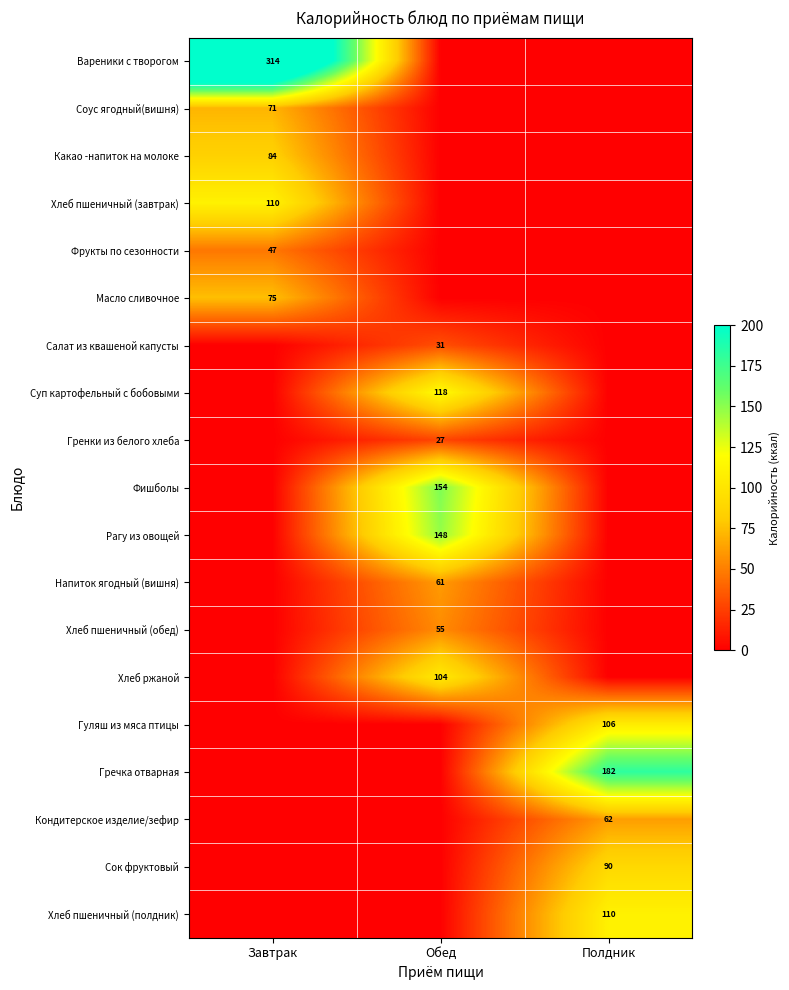

Is it true that Какао -напиток на молоке equals 37 at Завтрак?

False